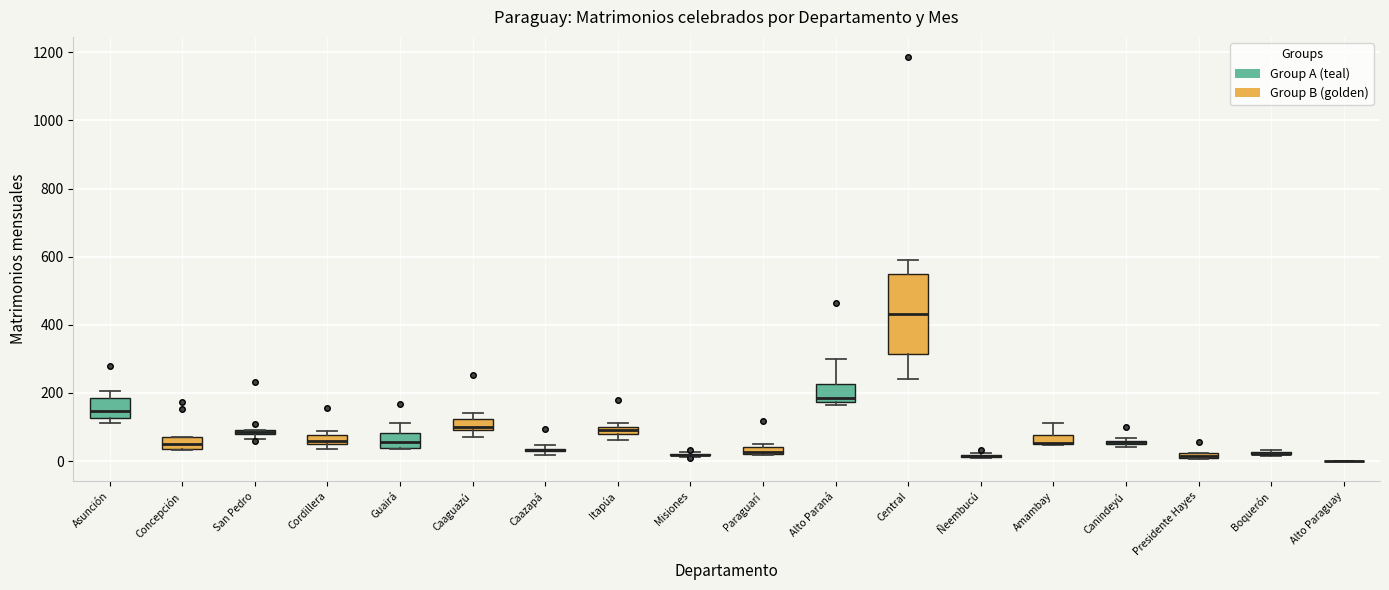

Where is the lower edge of the box for San Pedro on the y-axis? The values are not printed on the chart, so give them approximately, as read against the axis.

80